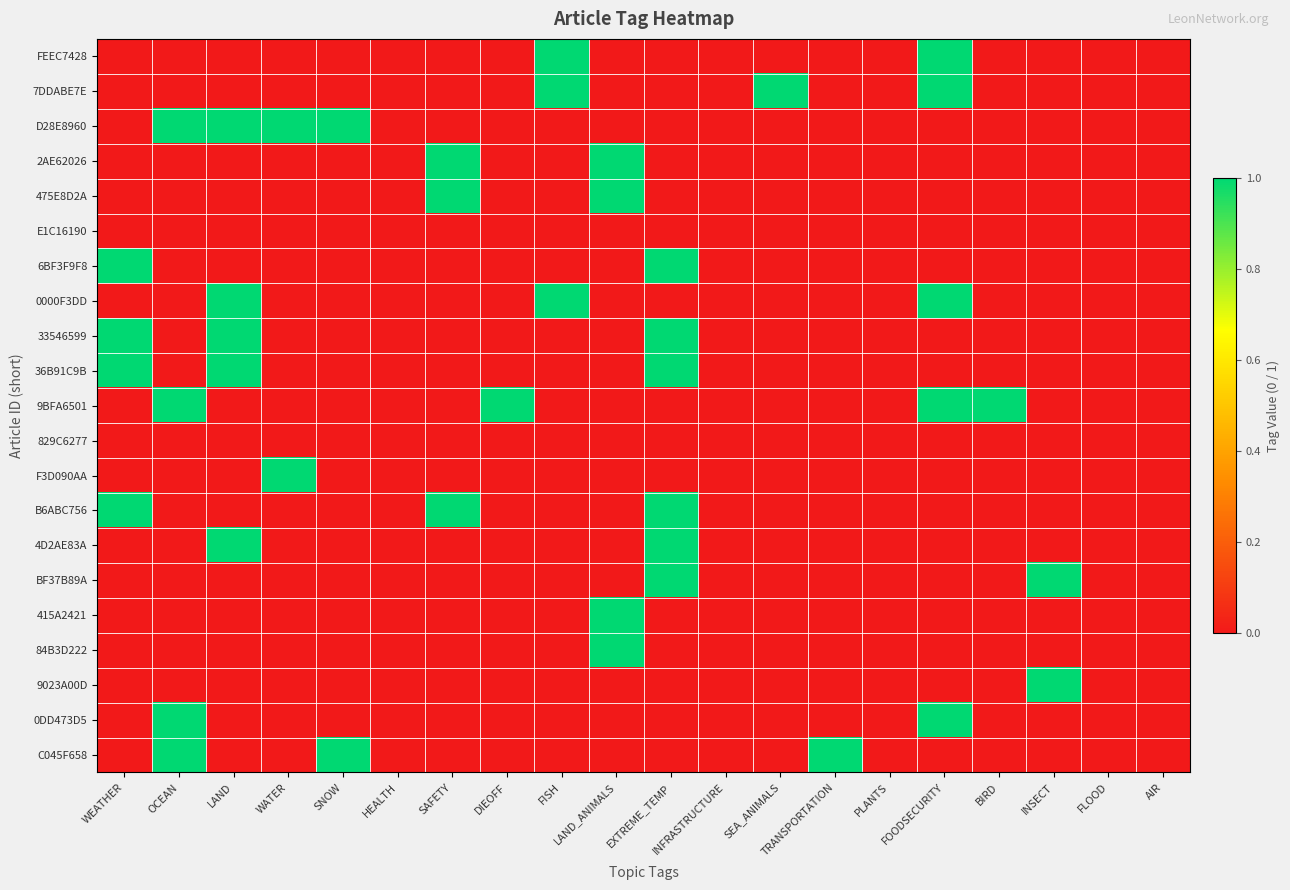

Which series has the largest total across all categories?

D28E8960